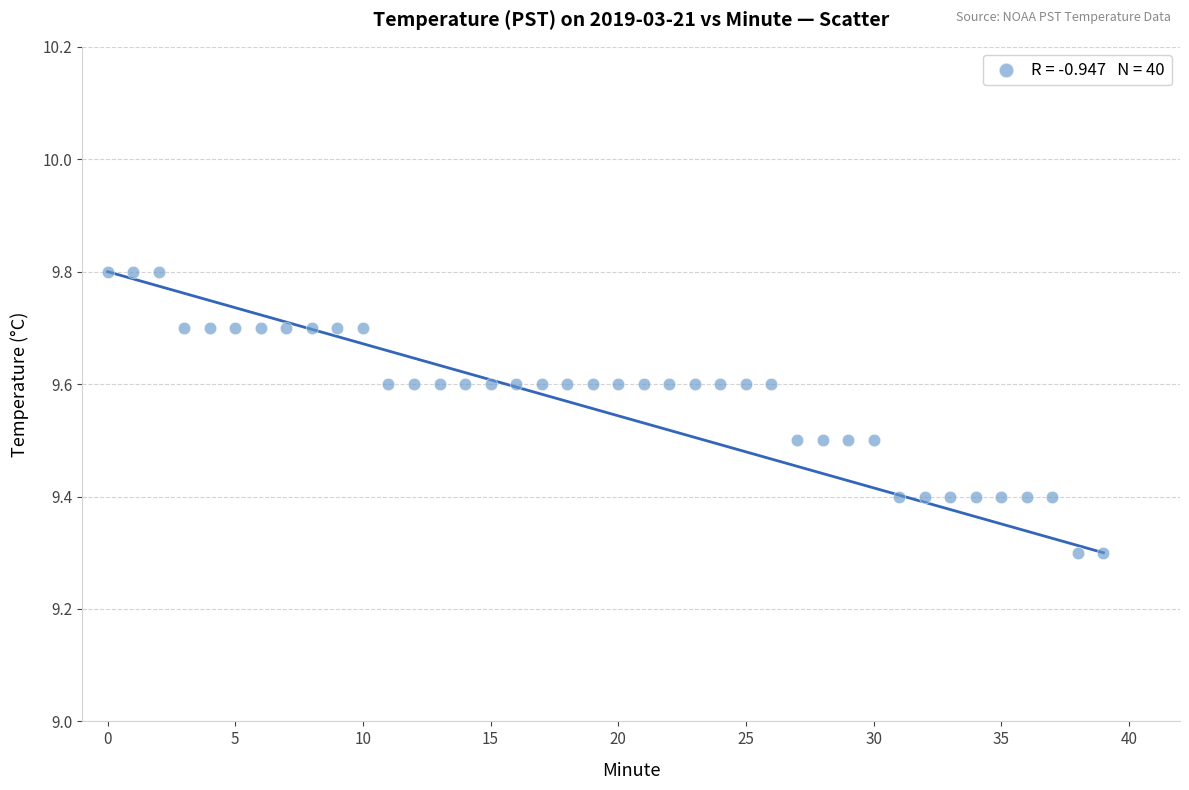

What is the range of Y values (max minus min)?

0.5